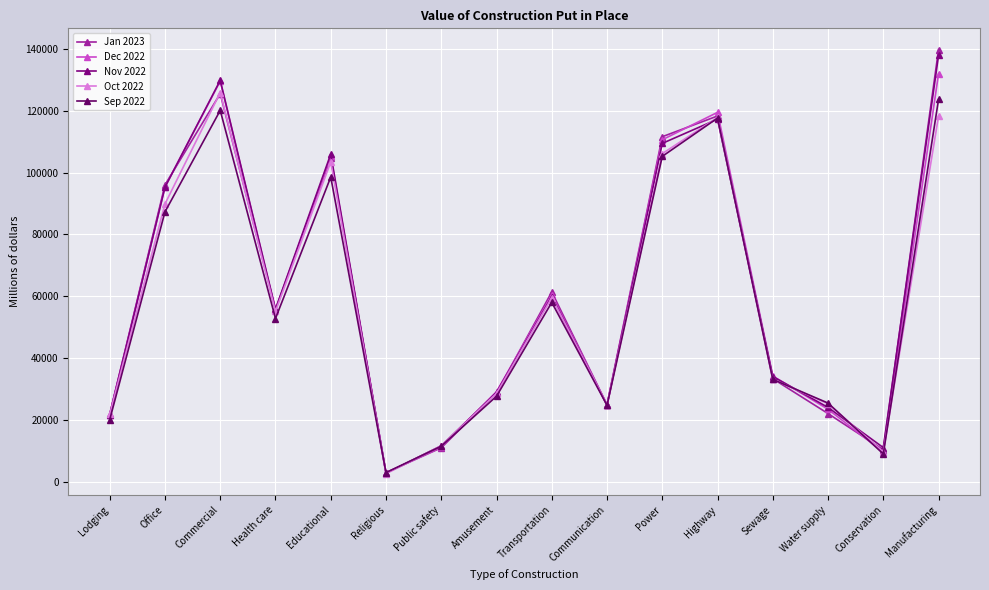

What is the total value across all series at Amusement?

143360